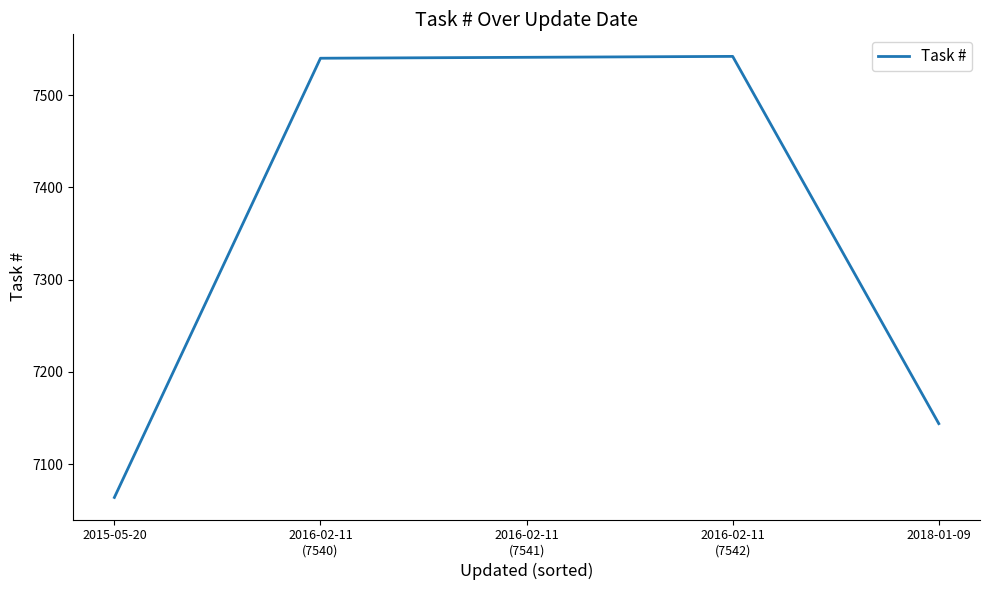

Count the number of categories in the chart.

5